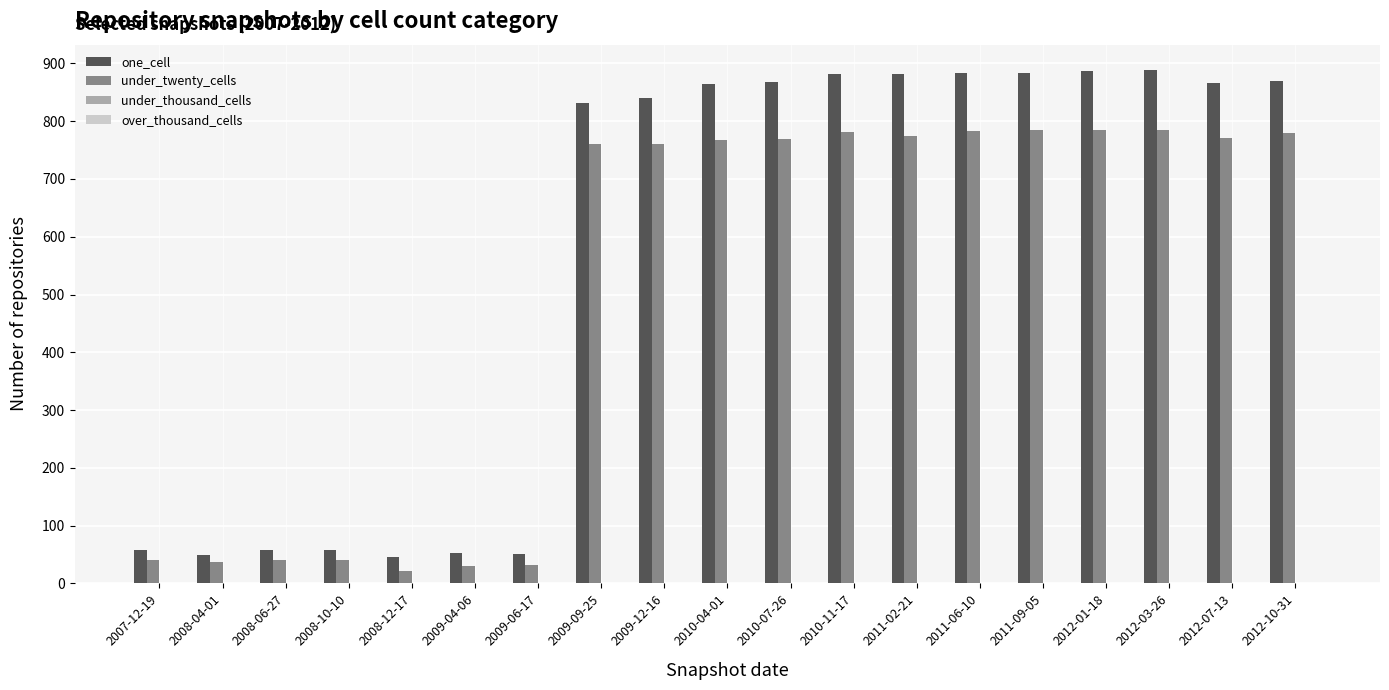

What is the minimum value for under_twenty_cells?

21